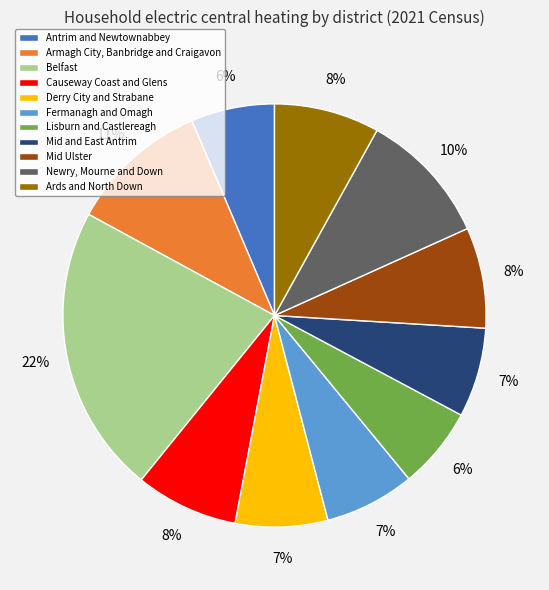

To the nearest percent, what percentage of the pie is Newry, Mourne and Down?

10%